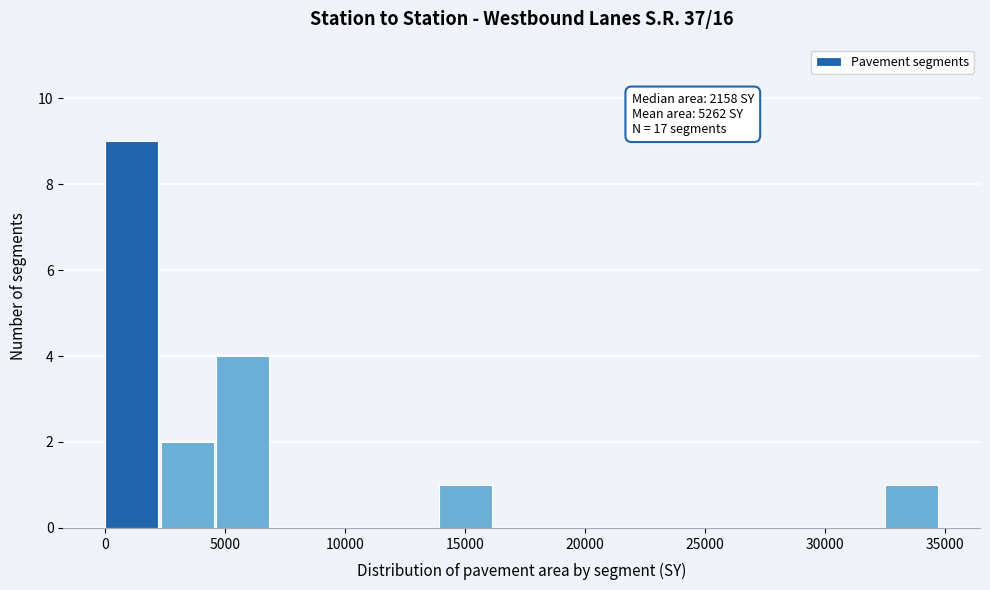

Which range on the x-axis has the tallest bar?

0 to 2500